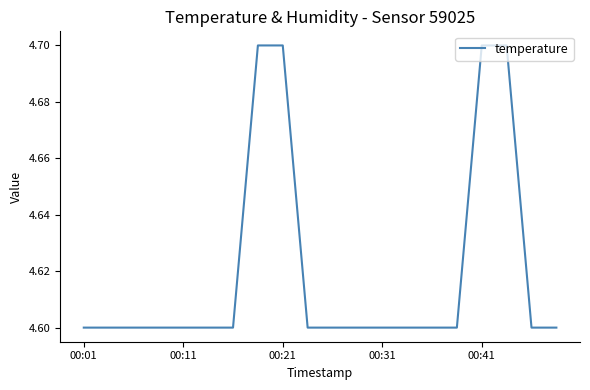

What is the maximum value shown in the chart?

4.7